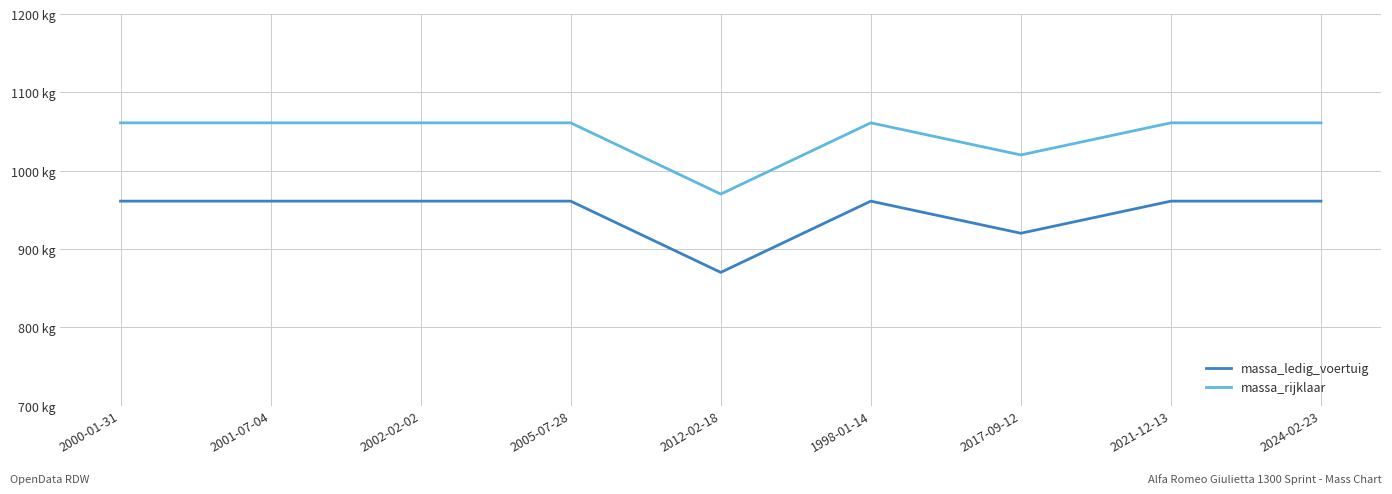

True or false: massa_rijklaar and massa_ledig_voertuig intersect in this chart.

False